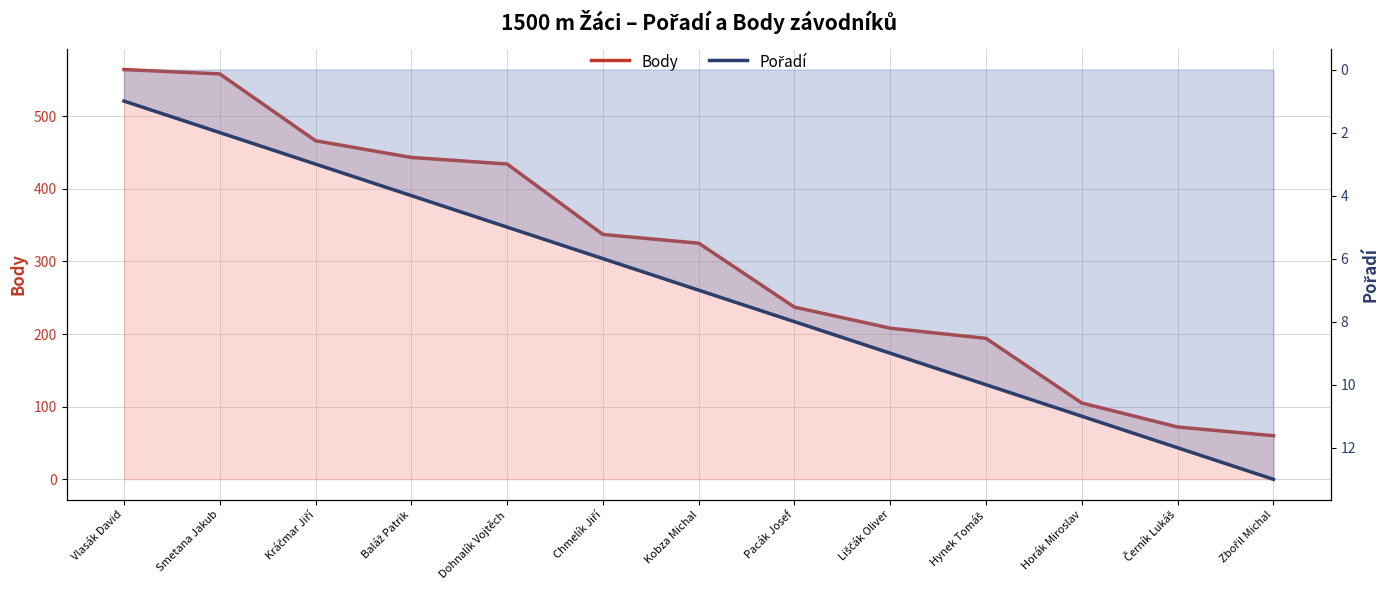

Count the number of categories in the chart.

13